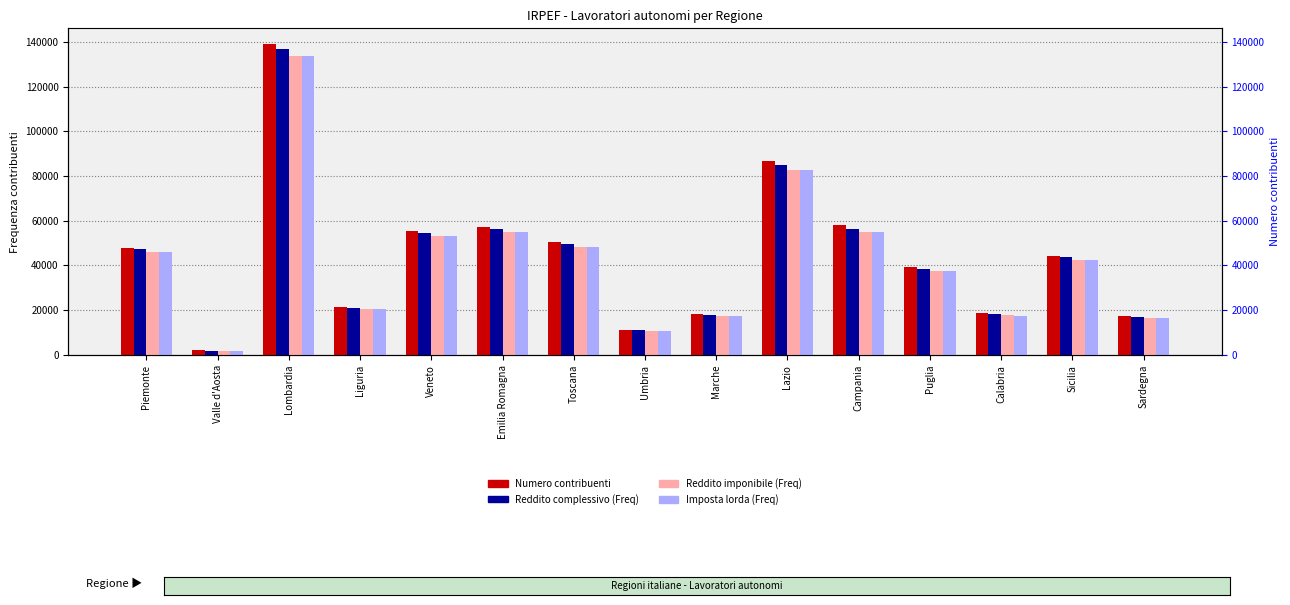

At which category is the sum across all series the highest?

Lombardia